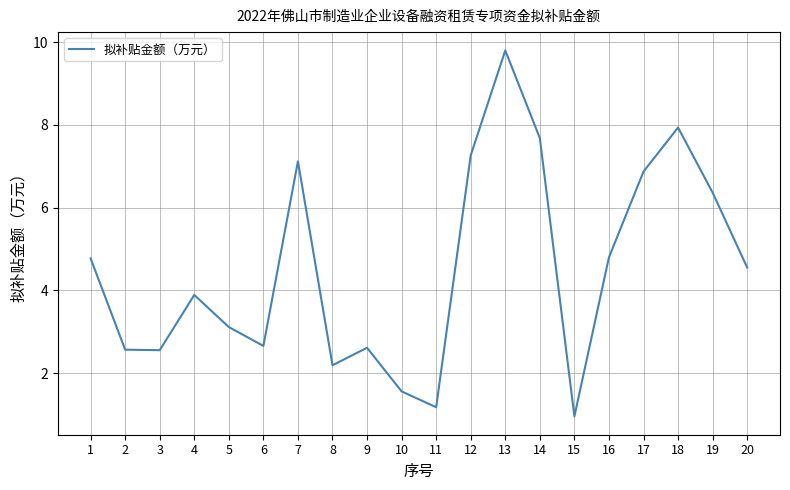

Which category has the highest value across all series?

13